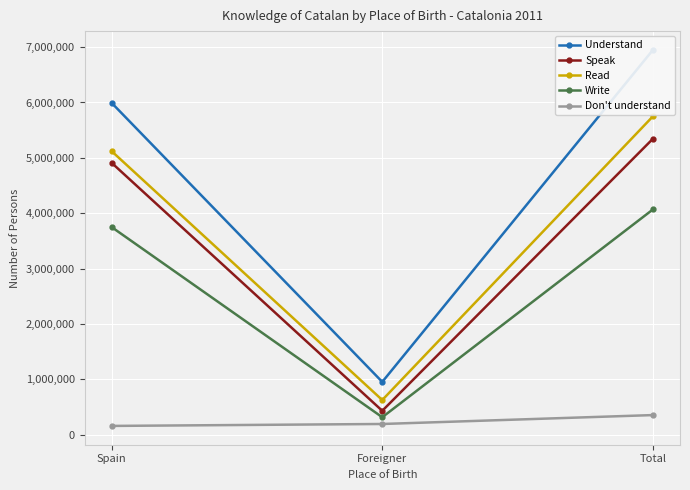

Which label corresponds to the largest value in the chart?

Total